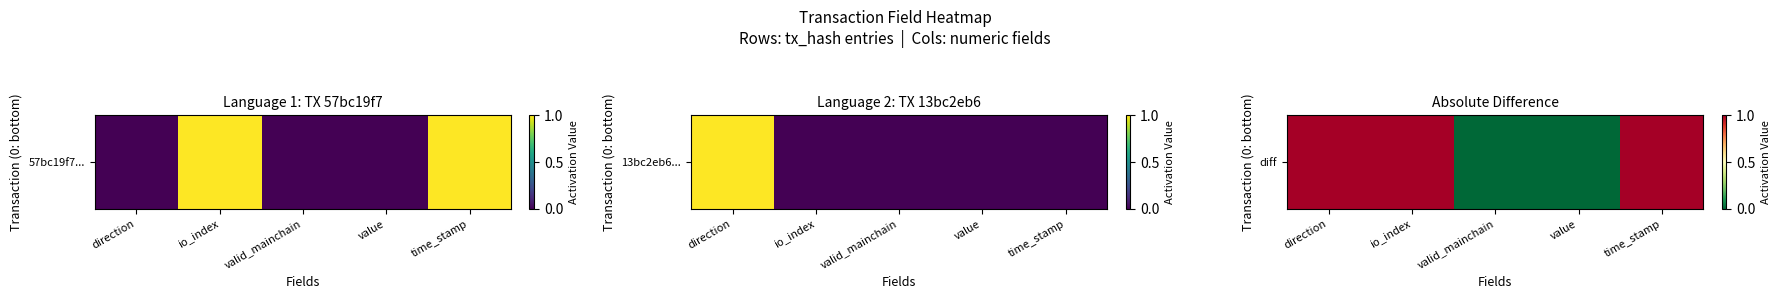

What is the average value?

1